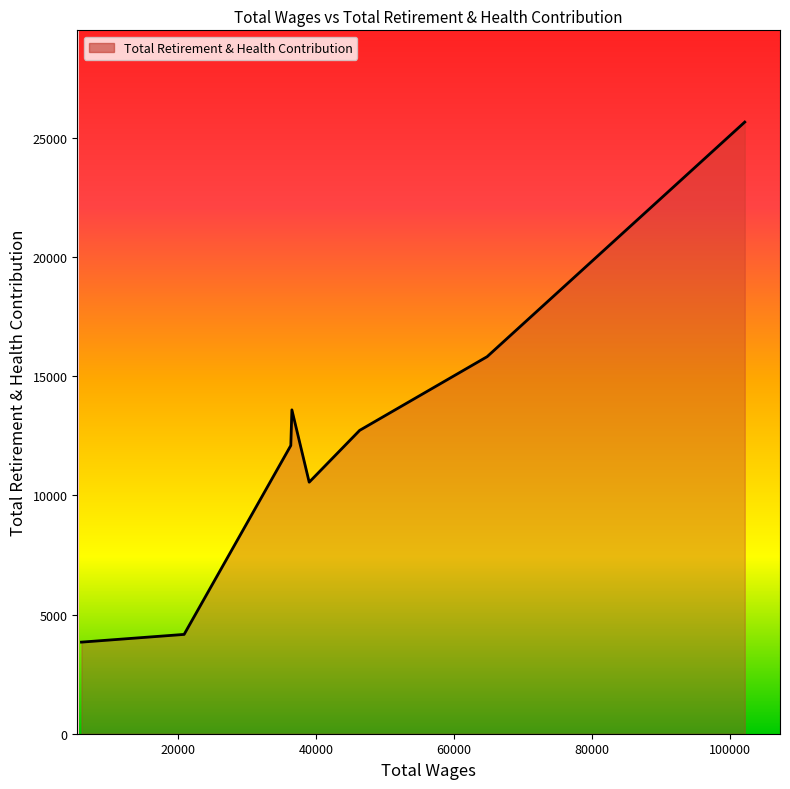

What is the maximum value shown in the chart?

25663